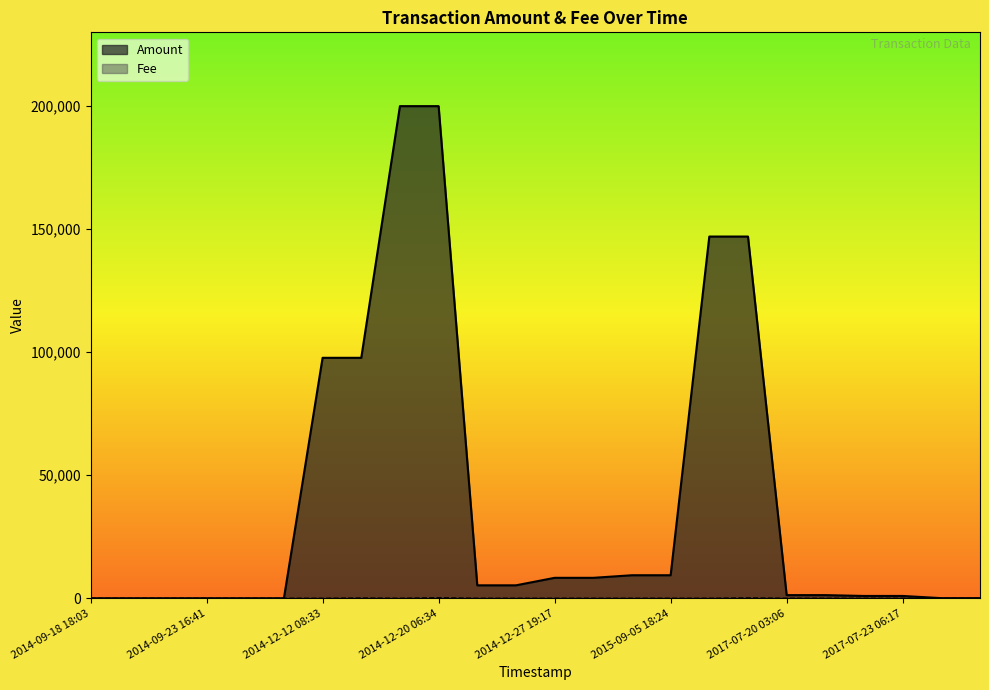

Reading left to right, what are all the values shown in this chart?

Amount: 2014-09-18 18:03=0.0	2014-09-18 18:29=0.0	2014-09-23 16:10=0.0	2014-09-23 16:41=0.0	2014-09-26 18:41=0.0	2014-09-26 19:10=0.0	2014-12-12 08:33=97718.0	2014-12-12 08:36=97719.0	2014-12-20 06:29=199999.0	2014-12-20 06:34=200000.0	2014-12-25 09:10=5249.0	2014-12-25 09:12=5250.0	2014-12-27 19:17=8299.0	2014-12-27 19:21=8300.0	2015-09-05 18:18=9349.0	2015-09-05 18:24=9350.0	2015-09-05 18:29=146999.0	2015-09-05 18:40=147000.0	2017-07-20 03:06=1266.0	2017-07-21 12:50=1267.0	2017-07-21 22:15=930.6	2017-07-23 06:17=931.6	2017-07-24 19:48=42.0	2017-07-25 11:26=43.0
Fee: 2014-09-18 18:03=1.0	2014-09-18 18:29=1.0	2014-09-23 16:10=1.0	2014-09-23 16:41=1.0	2014-09-26 18:41=1.0	2014-09-26 19:10=1.0	2014-12-12 08:33=1.0	2014-12-12 08:36=98.0	2014-12-20 06:29=1.0	2014-12-20 06:34=200.0	2014-12-25 09:10=1.0	2014-12-25 09:12=5.0	2014-12-27 19:17=1.0	2014-12-27 19:21=8.0	2015-09-05 18:18=1.0	2015-09-05 18:24=9.0	2015-09-05 18:29=1.0	2015-09-05 18:40=147.0	2017-07-20 03:06=1.0	2017-07-21 12:50=1.0	2017-07-21 22:15=1.0	2017-07-23 06:17=1.0	2017-07-24 19:48=1.0	2017-07-25 11:26=1.0